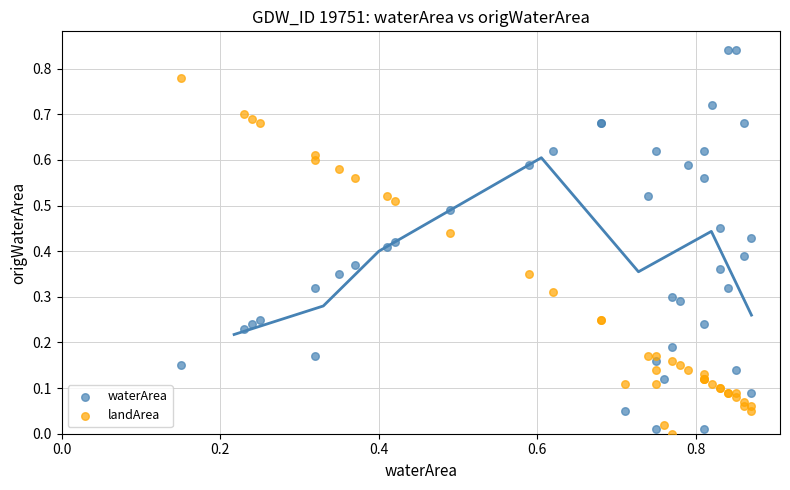

Which series contains the highest Y value?

waterArea